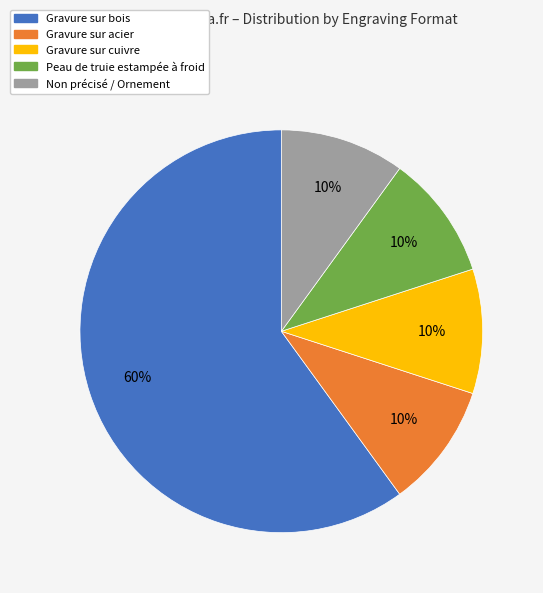

Which category has the biggest portion of the pie?

Gravure sur bois